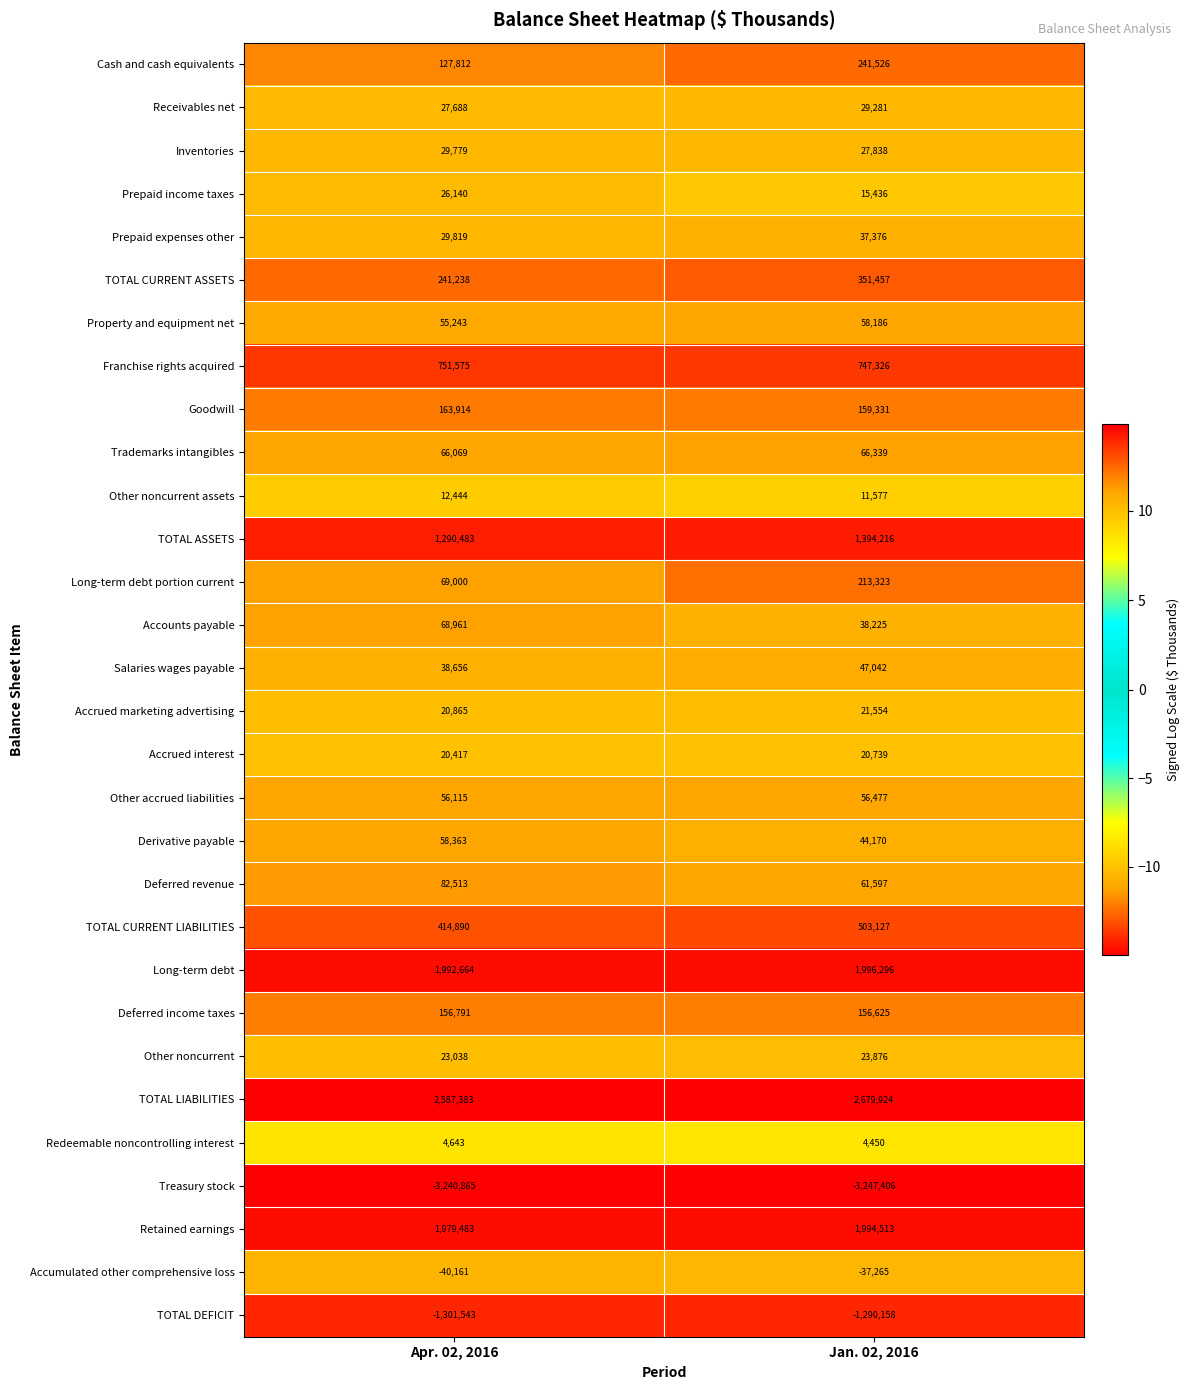

Which series has the largest range (max minus min)?

Long-term debt portion current